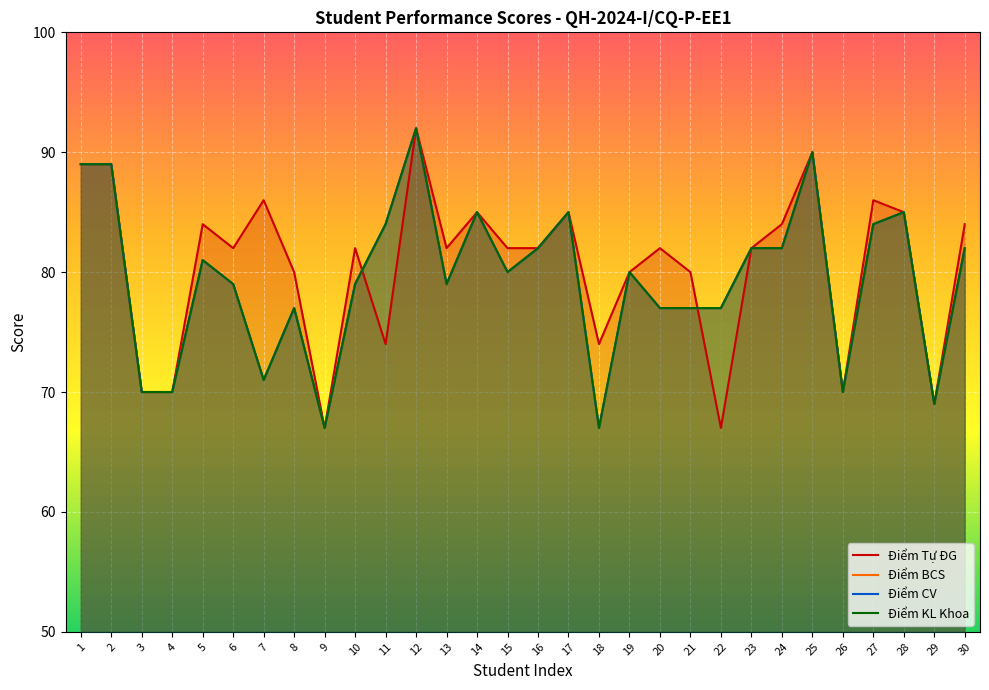

Reading right to left, what are all the values shown in this chart?

Điểm Tự ĐG: 84	69	85	86	70	90	84	82	67	80	82	80	74	85	82	82	85	82	92	74	82	67	80	86	82	84	70	70	89	89
Điểm BCS: 82	69	85	84	70	90	82	82	77	77	77	80	67	85	82	80	85	79	92	84	79	67	77	71	79	81	70	70	89	89
Điểm CV: 82	69	85	84	70	90	82	82	77	77	77	80	67	85	82	80	85	79	92	84	79	67	77	71	79	81	70	70	89	89
Điểm KL Khoa: 82	69	85	84	70	90	82	82	77	77	77	80	67	85	82	80	85	79	92	84	79	67	77	71	79	81	70	70	89	89